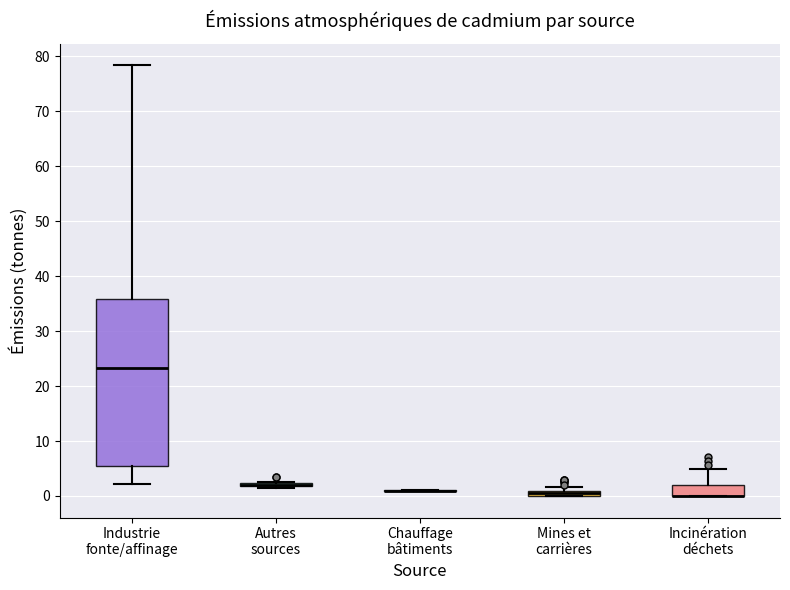

Comparing the boxes themselves (not the whiskers), which one is the tallest?

Industrie fonte/affinage